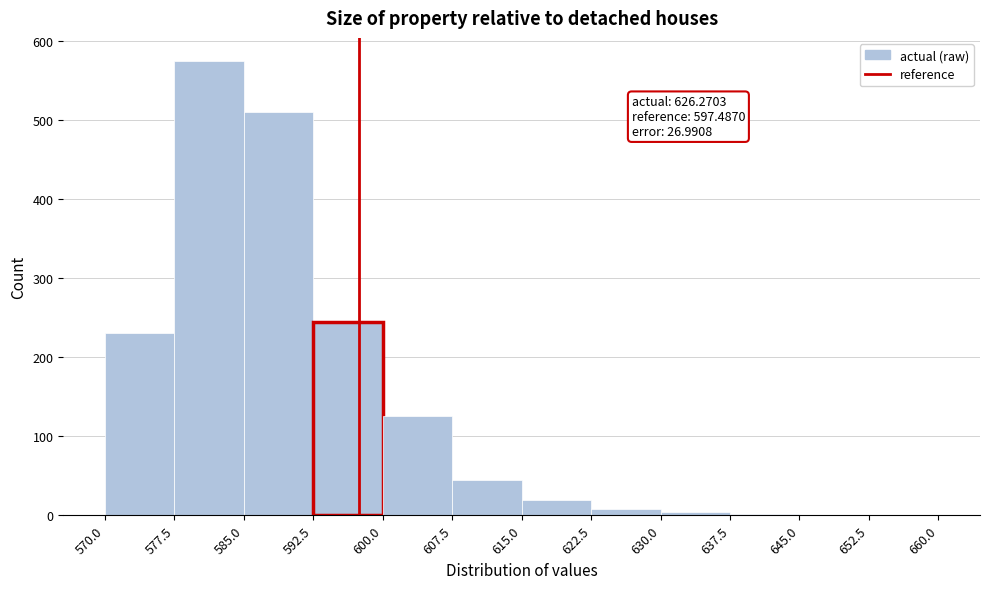

Over which range of the x-axis is the bar tallest?

577.5 to 585.0